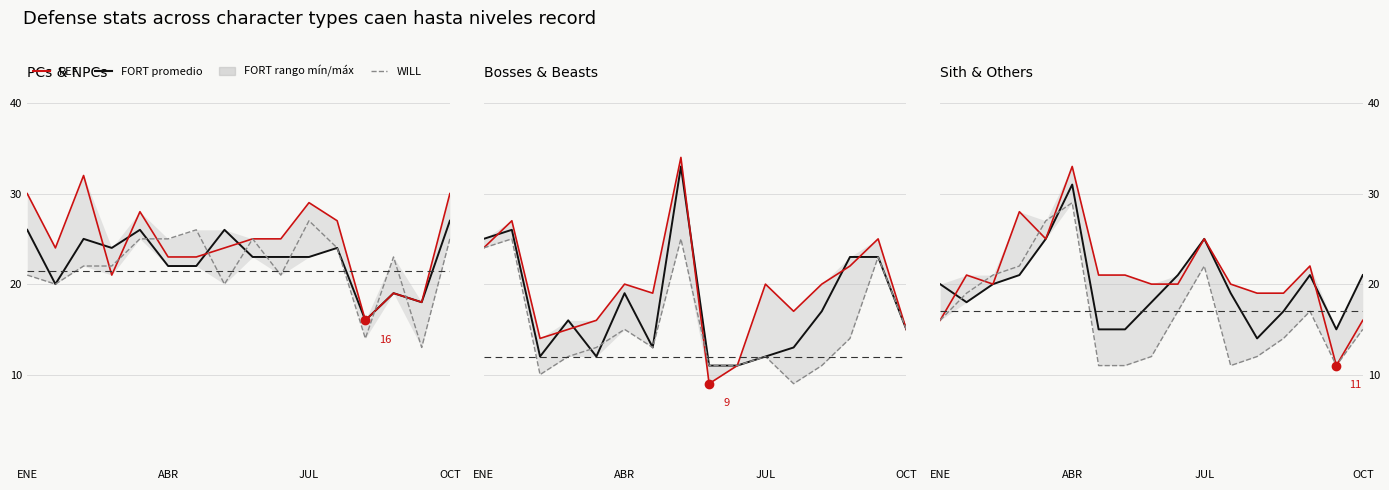

What is the label of the 6th point from the right?

11